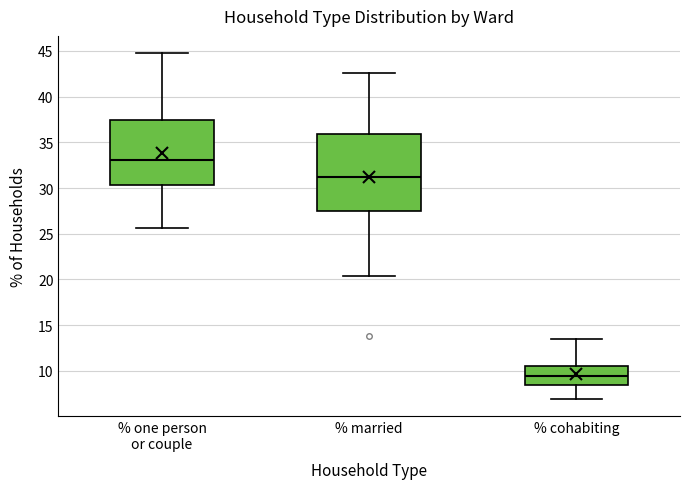

Comparing the boxes themselves (not the whiskers), which one is the tallest?

% married